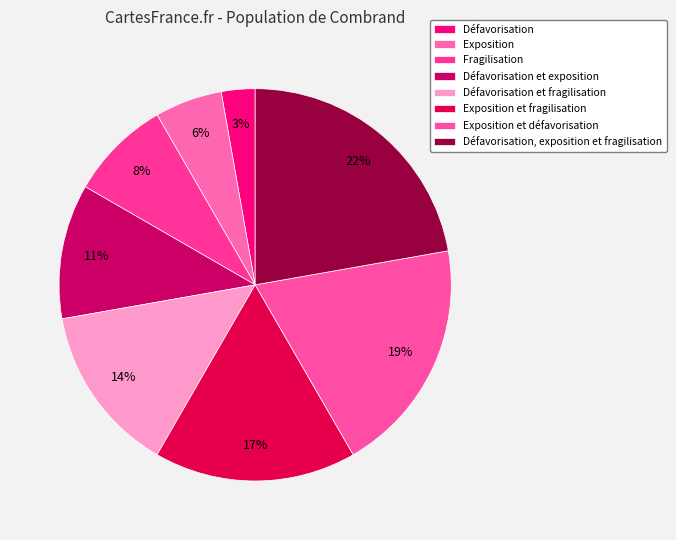

To the nearest percent, what is the difference between the largest and smallest slice percentages?

19%